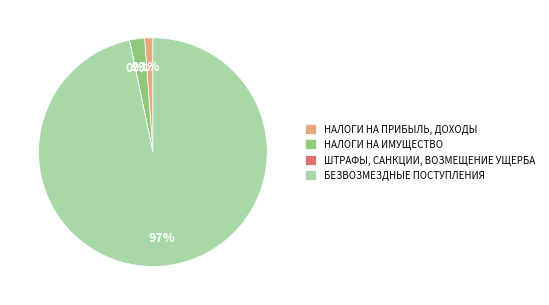

Which slice is the largest?

БЕЗВОЗМЕЗДНЫЕ ПОСТУПЛЕНИЯ